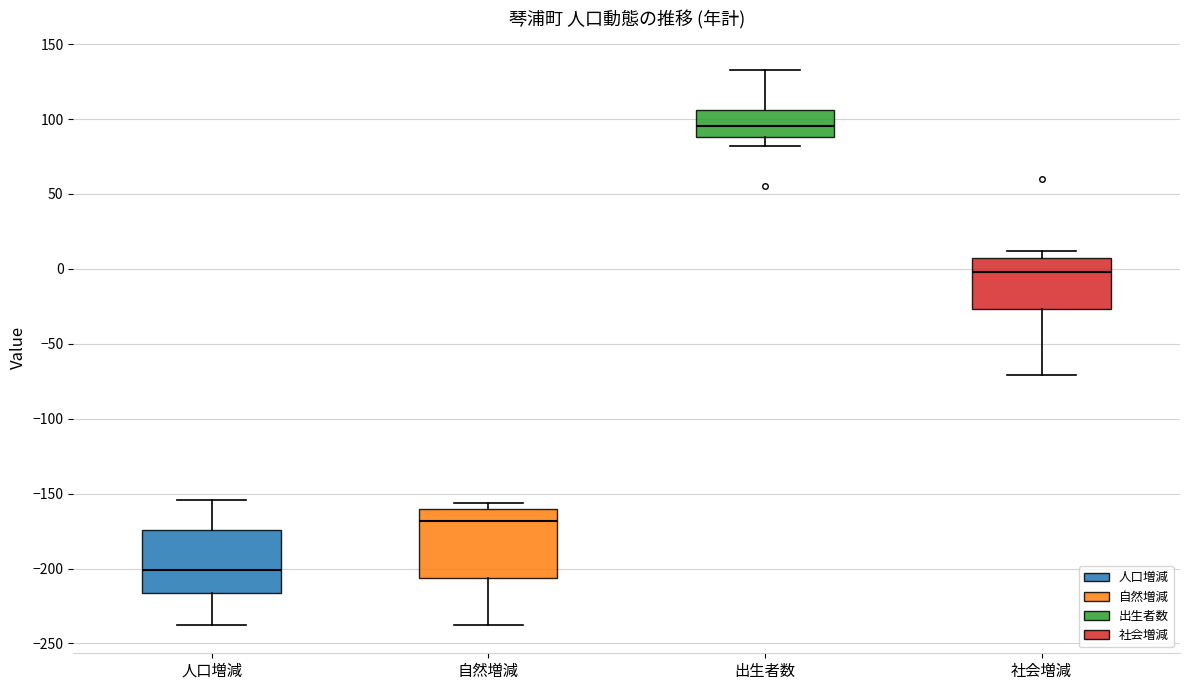

Which box has the highest median line?

出生者数